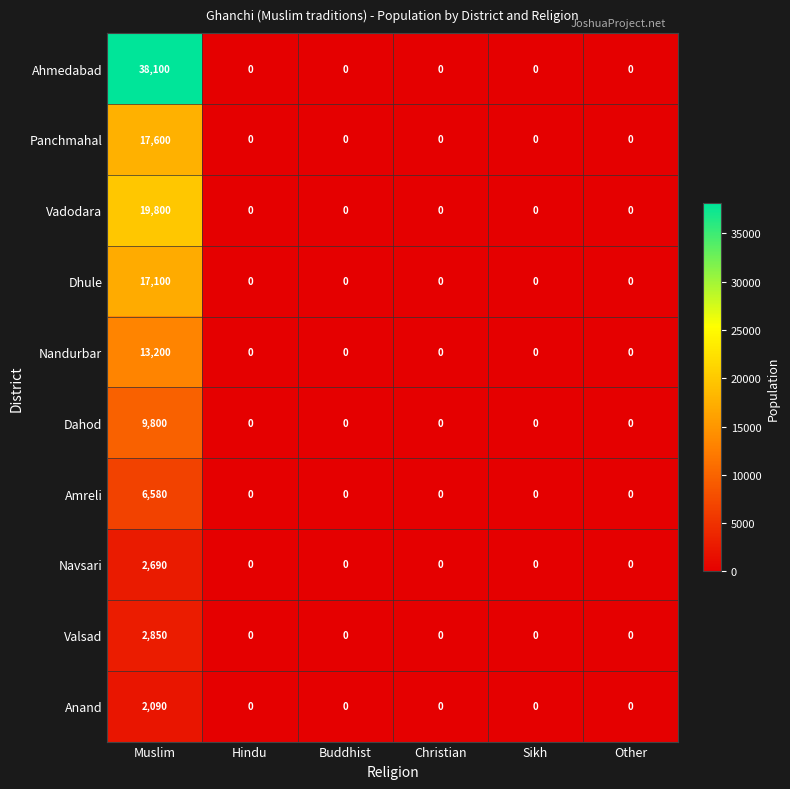

What is the average value of the Valsad series?

475